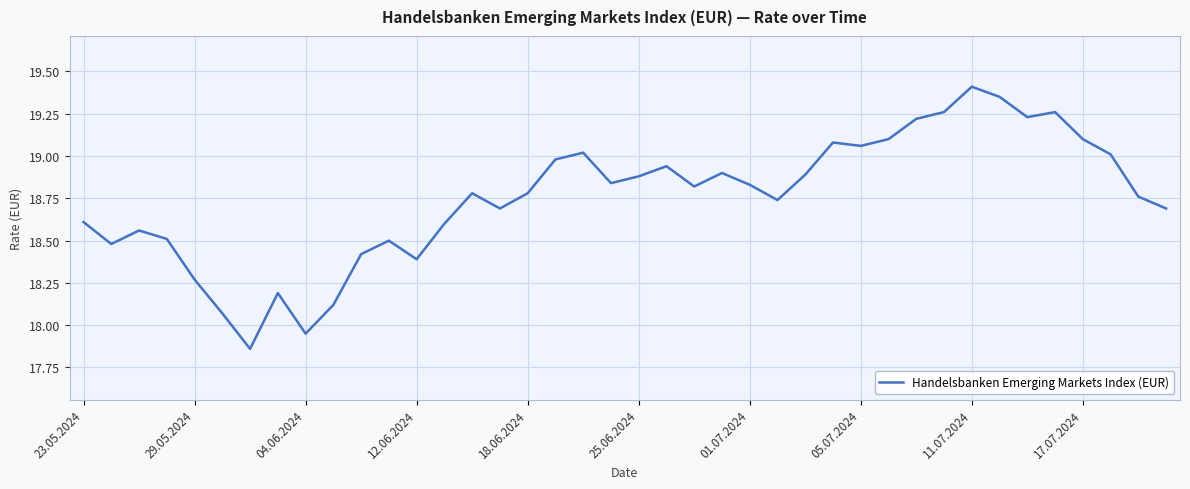

Does the chart have visible grid lines?

Yes